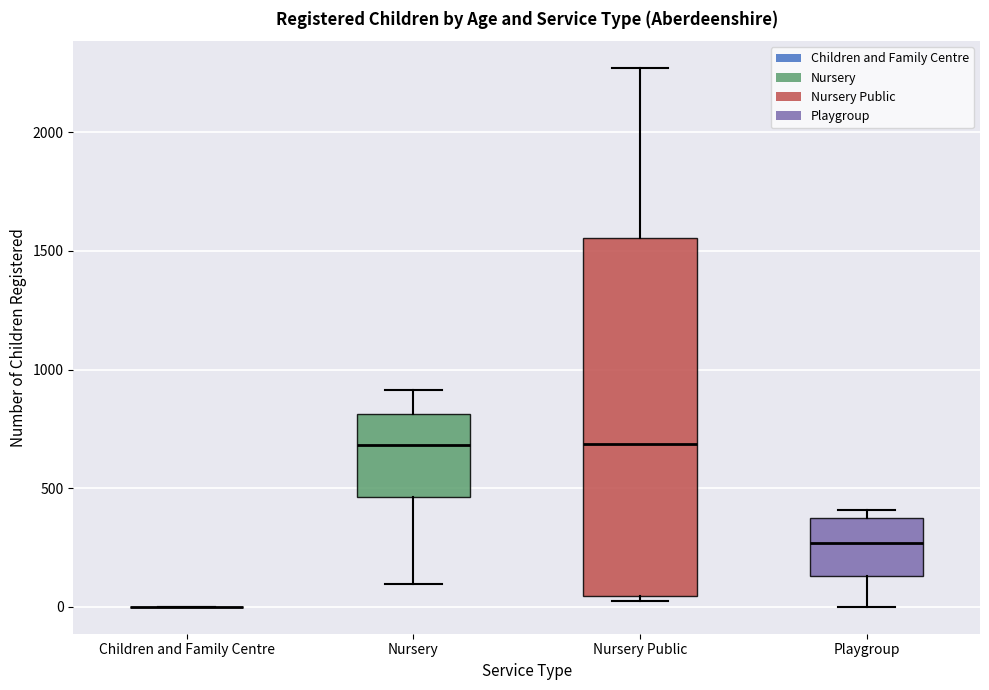

Comparing the boxes themselves (not the whiskers), which one is the tallest?

Nursery Public